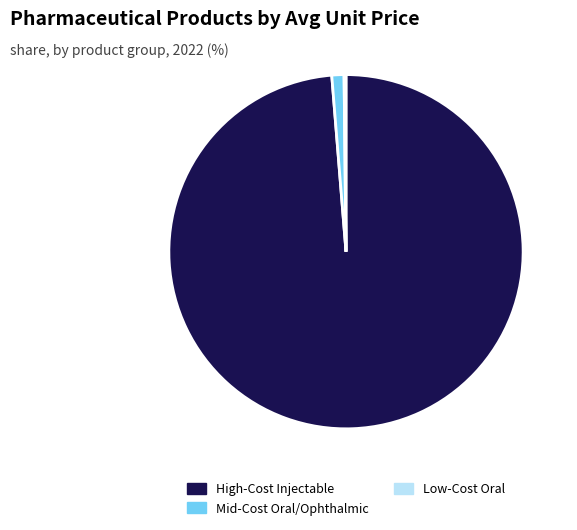

Between High-Cost Injectable and Mid-Cost Oral/Ophthalmic, which is larger?

High-Cost Injectable